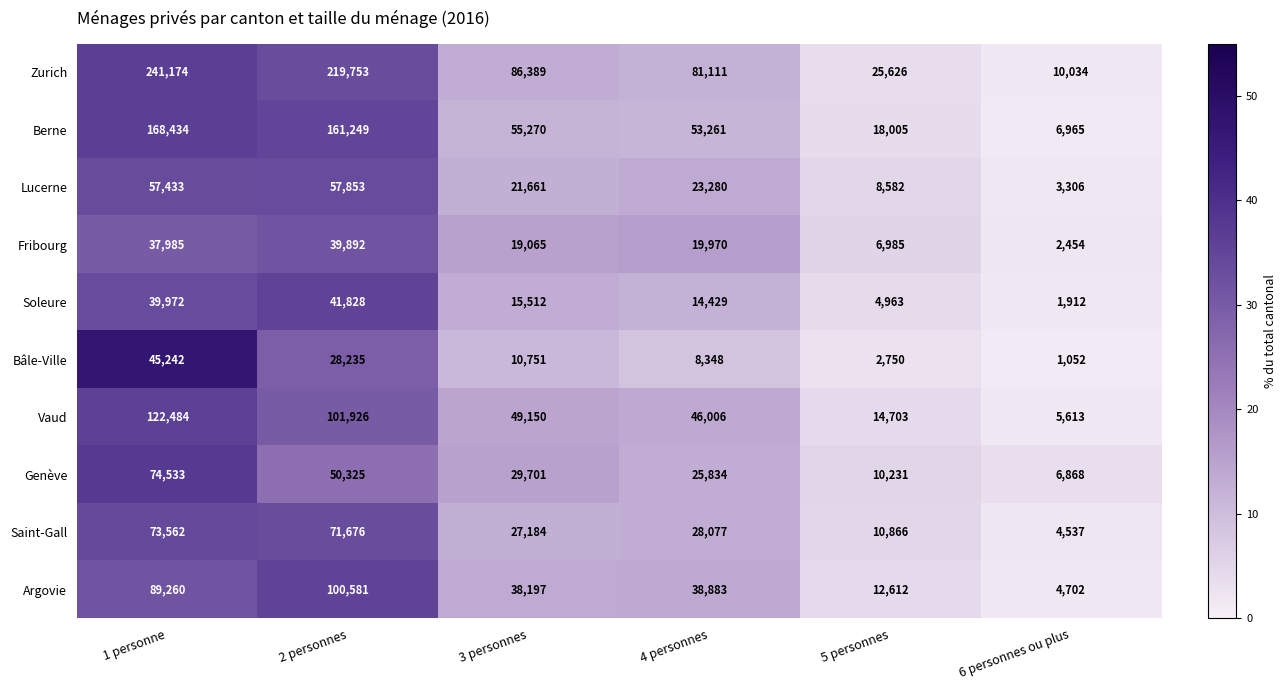

At 1 personne, list the series in order from largest to smallest.

Zurich, Berne, Vaud, Argovie, Genève, Saint-Gall, Lucerne, Bâle-Ville, Soleure, Fribourg